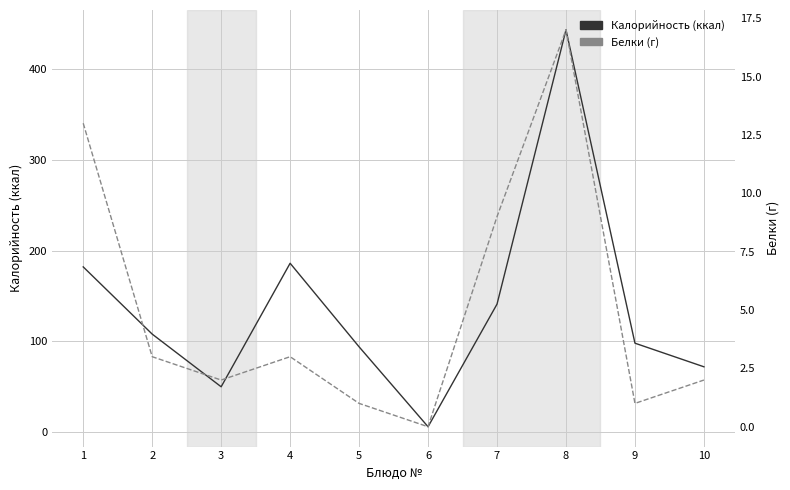

Rank the series by their maximum value, from lowest to highest.

Белки, Калорийность